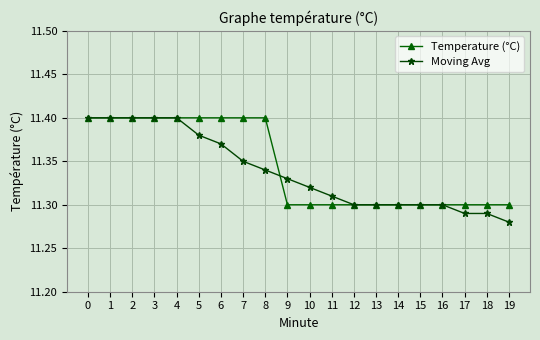

How many Temperature (°C) values are between 11 and 12?

20